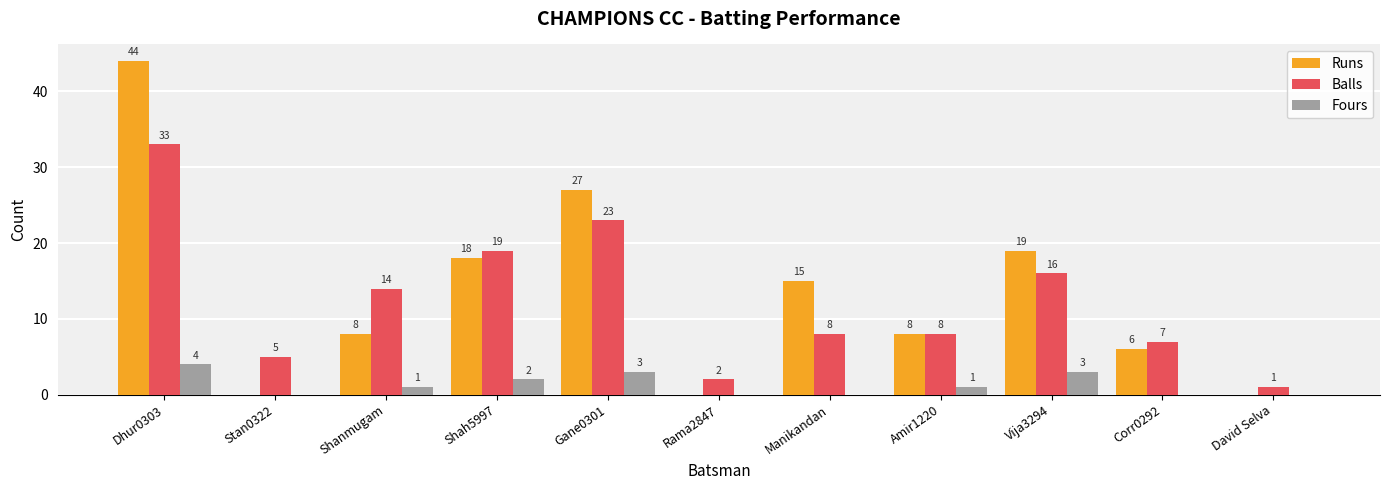

How many groups of bars are there?

11